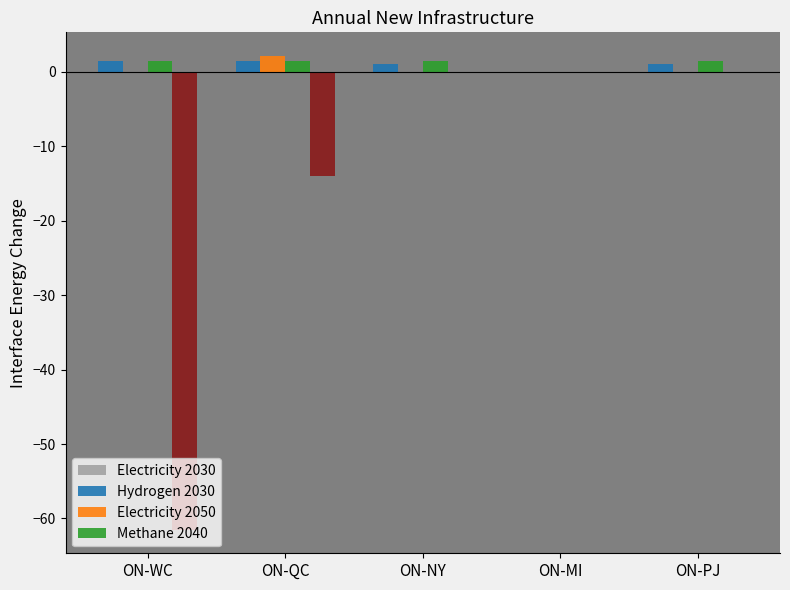

What is the sum of all Electricity 2030 values?

5.0